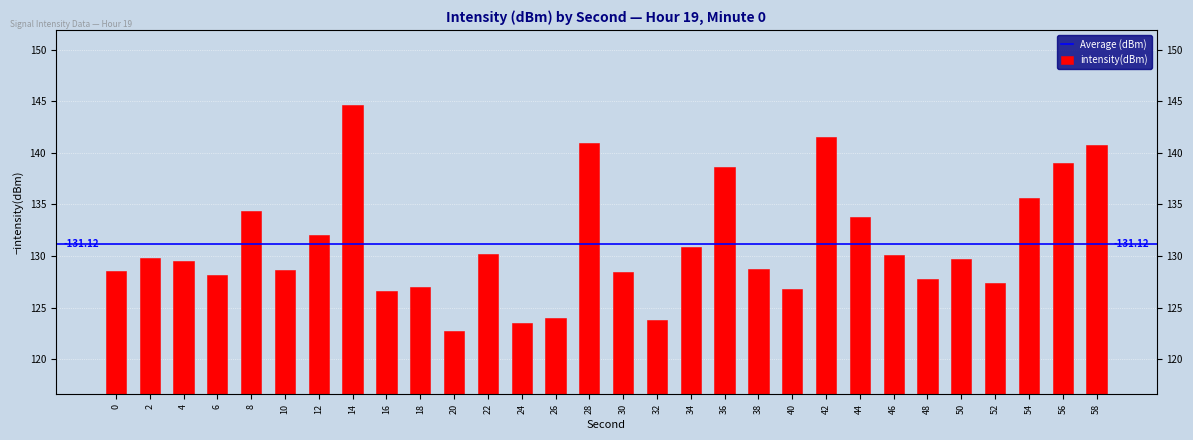

List the labels in order of value, smallest first.

20, 24, 32, 26, 16, 40, 18, 52, 48, 6, 30, 0, 10, 38, 4, 50, 2, 46, 22, 34, 12, 44, 8, 54, 36, 56, 58, 28, 42, 14